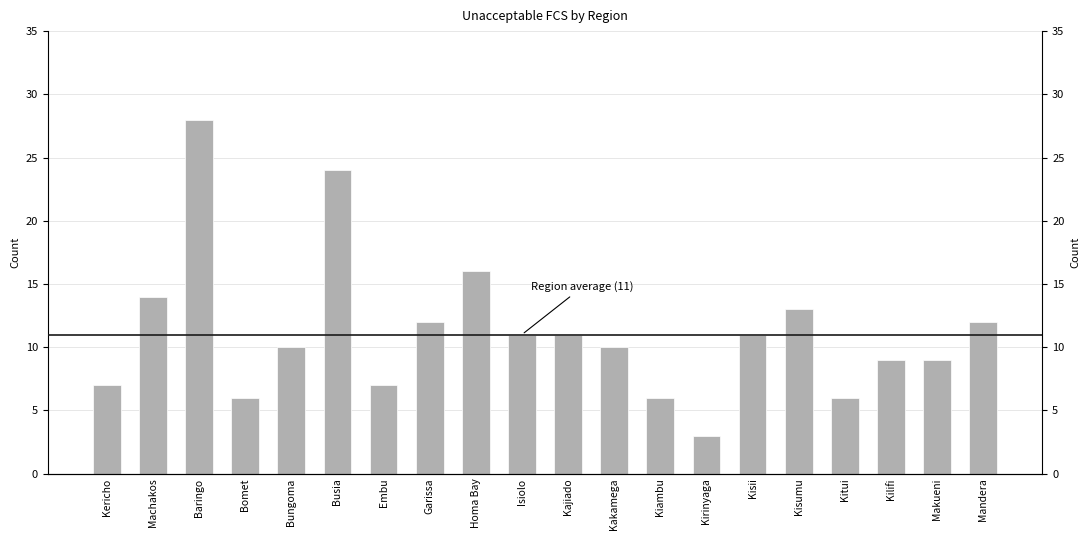

The value at Kericho is 7. True or false?

True